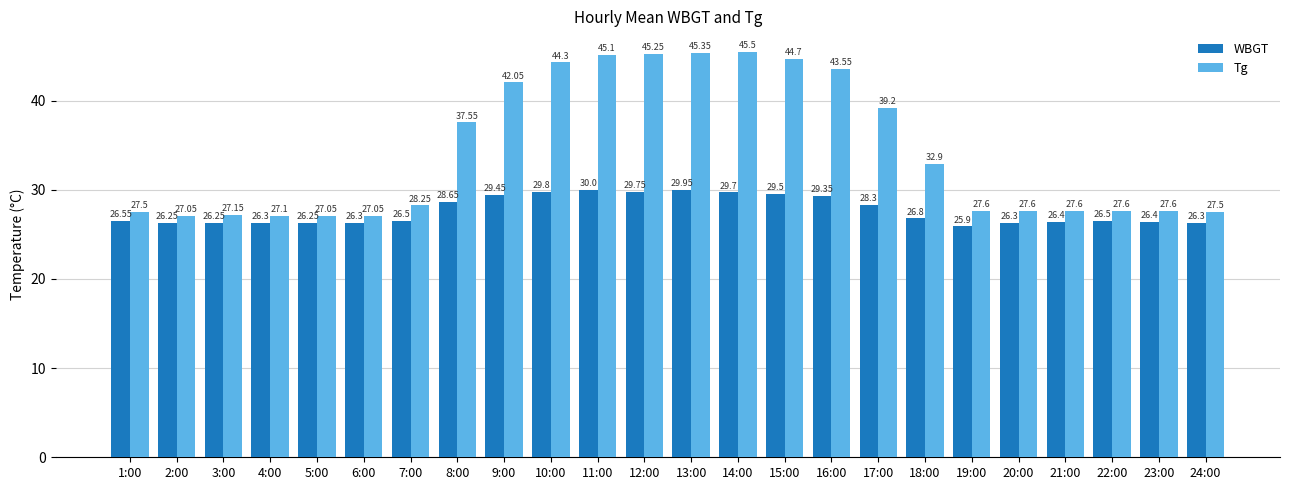

Between 3:00 and 10:00, which series saw the biggest shift?

Tg